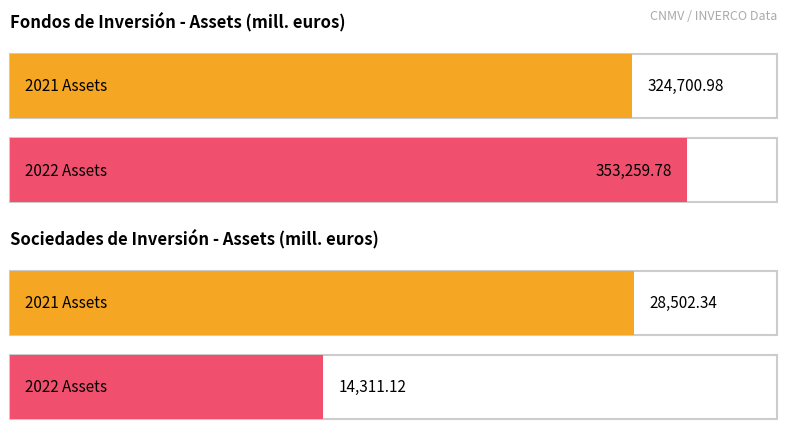

Rank the series by their maximum value, from lowest to highest.

Sociedades de Inversión, Fondos de Inversión